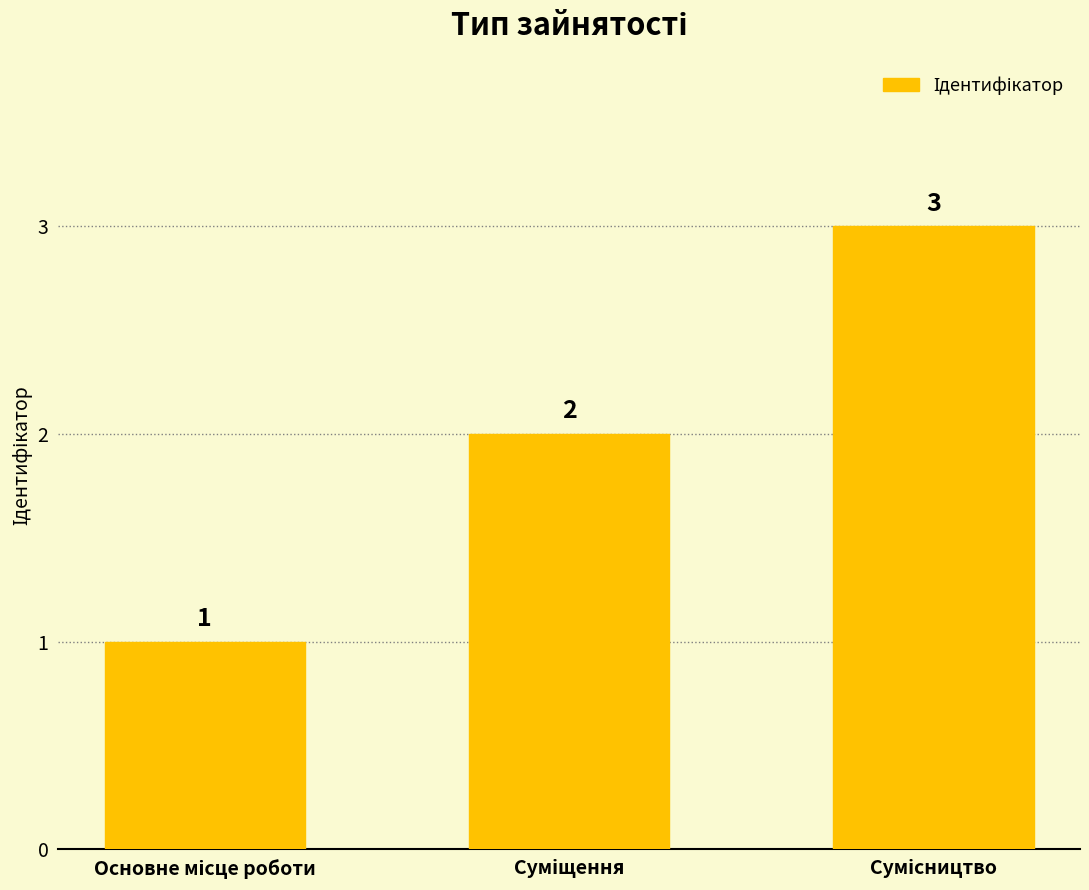

How many values are between 1 and 3?

3